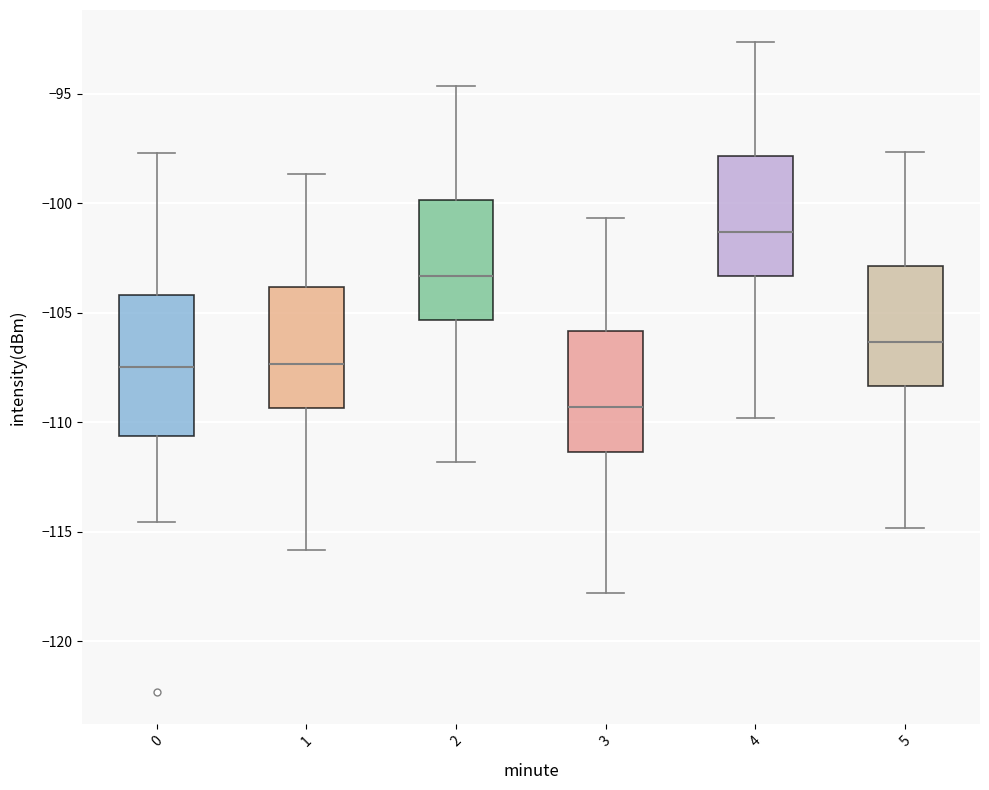

Where is the upper edge of the box at x = 2 on the y-axis? The values are not printed on the chart, so give them approximately, as read against the axis.

-100.0